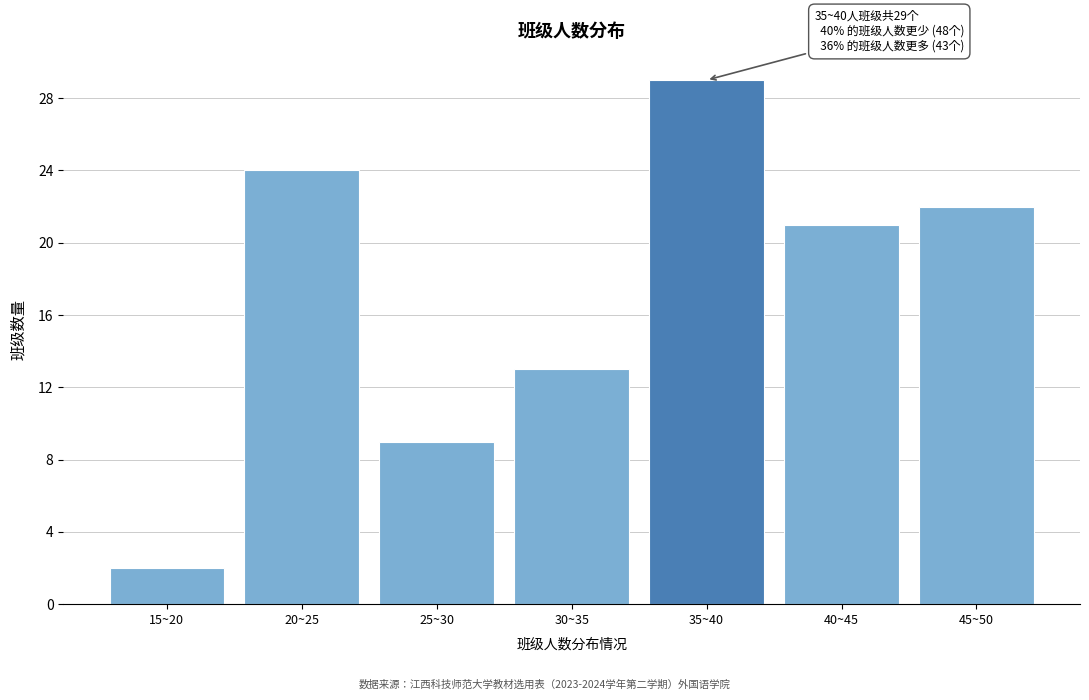

Reading right to left, extract all data points from this chart.

22	21	29	13	9	24	2